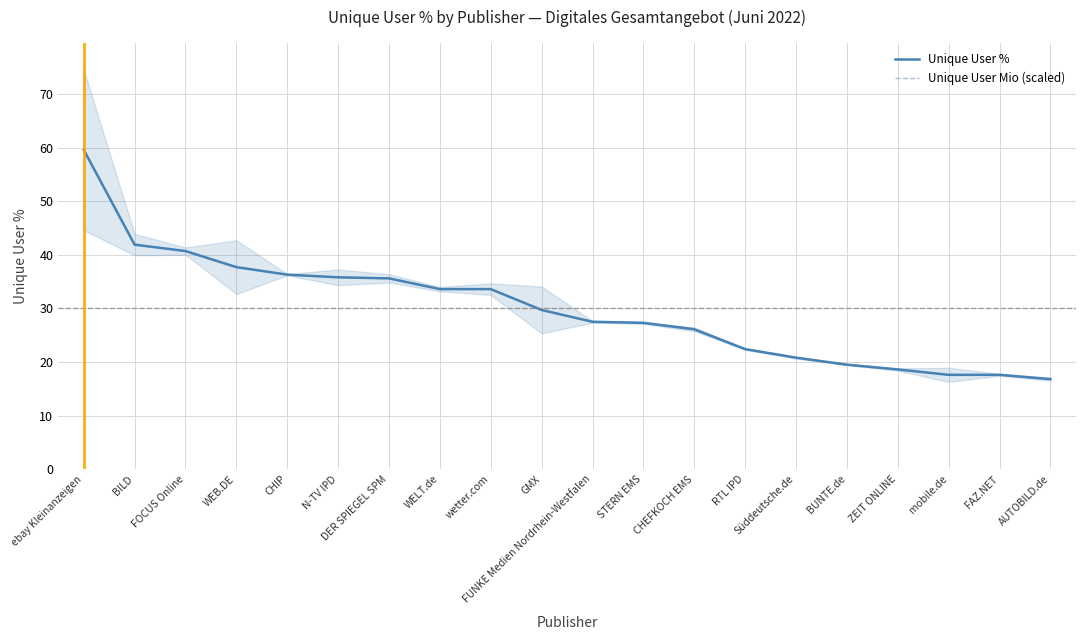

At how many categories does at least one series exceed 33?

9